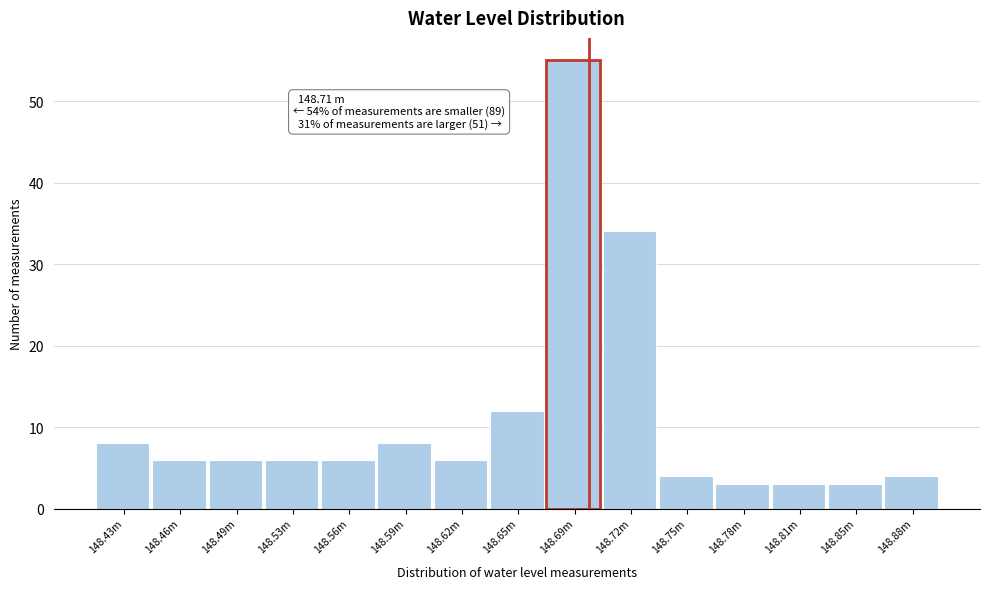

Reading right to left, transcribe all the data shown in this chart.

148.88m=4	148.85m=3	148.81m=3	148.78m=3	148.75m=4	148.72m=34	148.69m=55	148.65m=12	148.62m=6	148.59m=8	148.56m=6	148.53m=6	148.49m=6	148.46m=6	148.43m=8